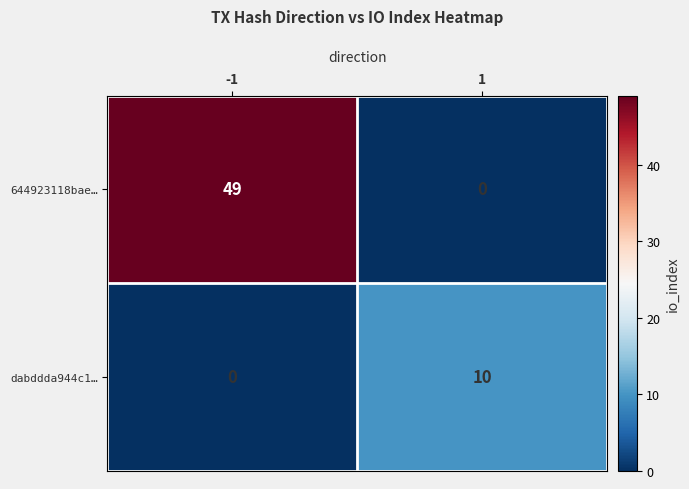

Count the number of data series in this chart.

2